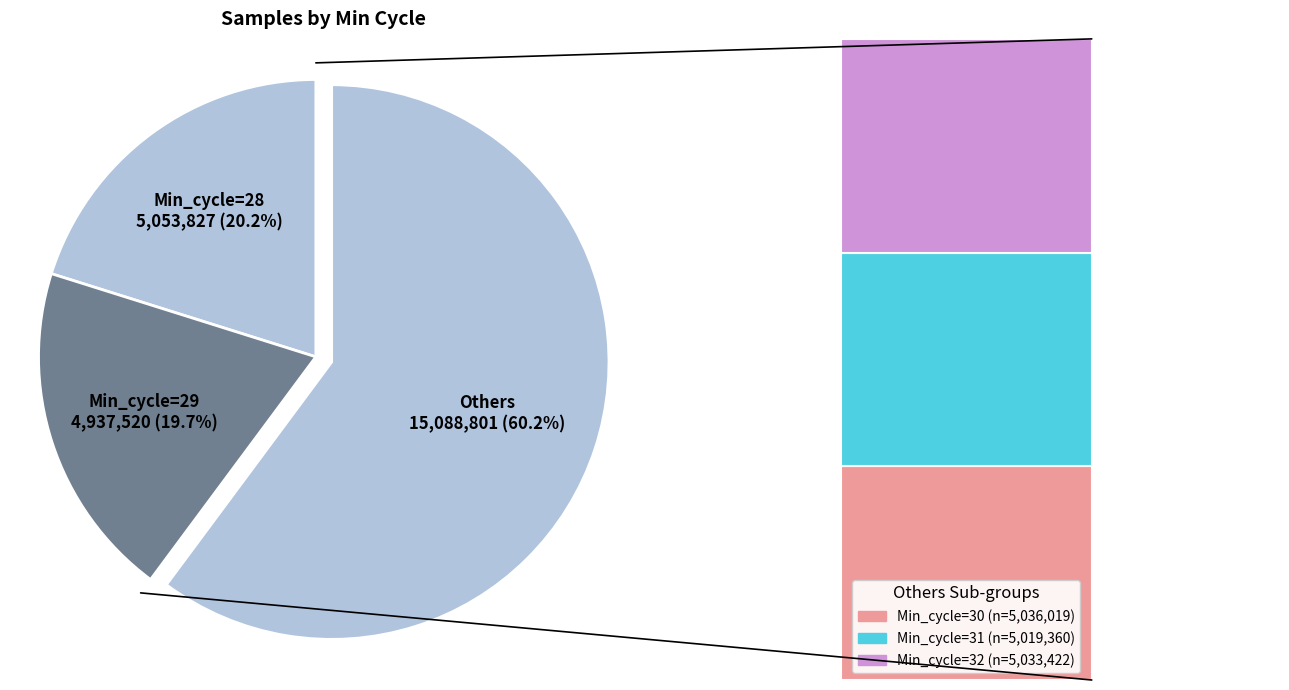

Count the number of slices in the pie.

3